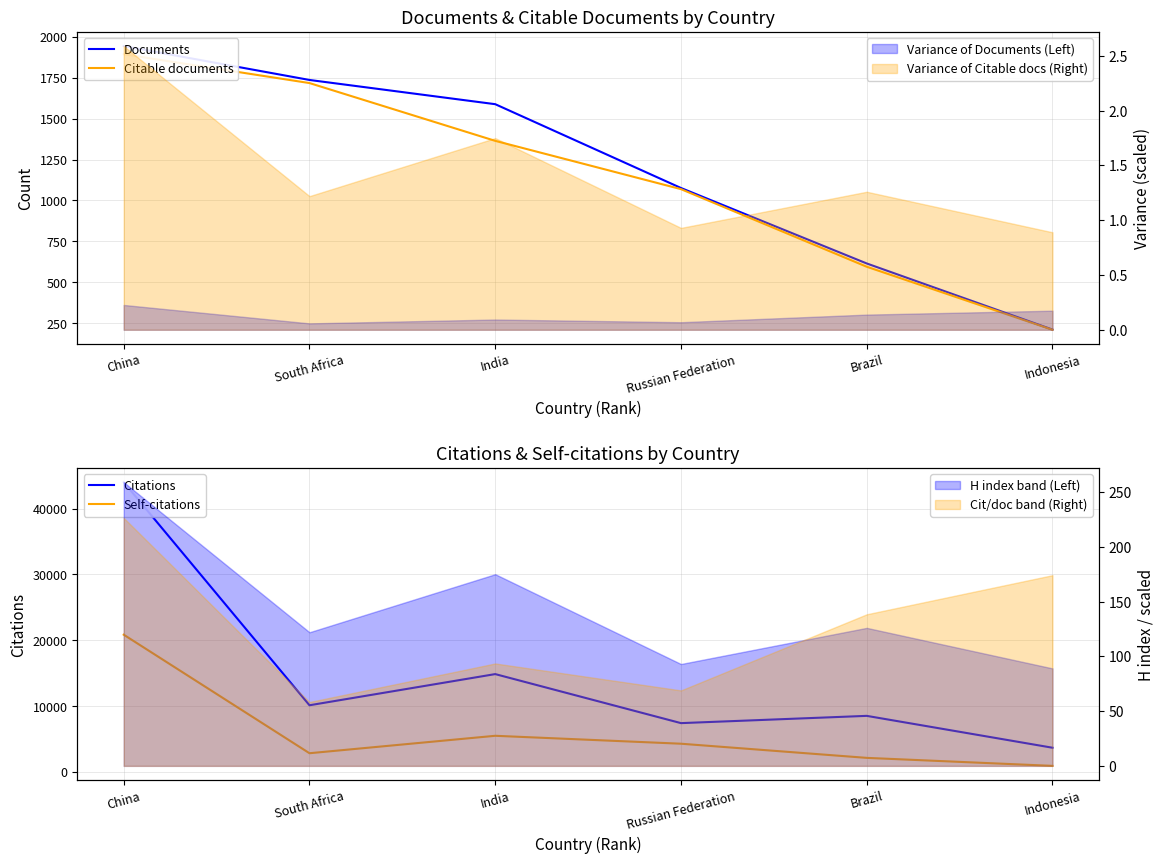

True or false: Self-citations and Documents intersect in this chart.

False